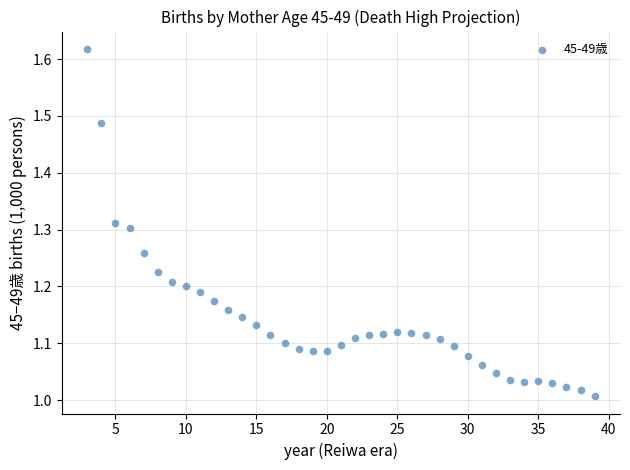

What is the range of X values (max minus min)?

36.0